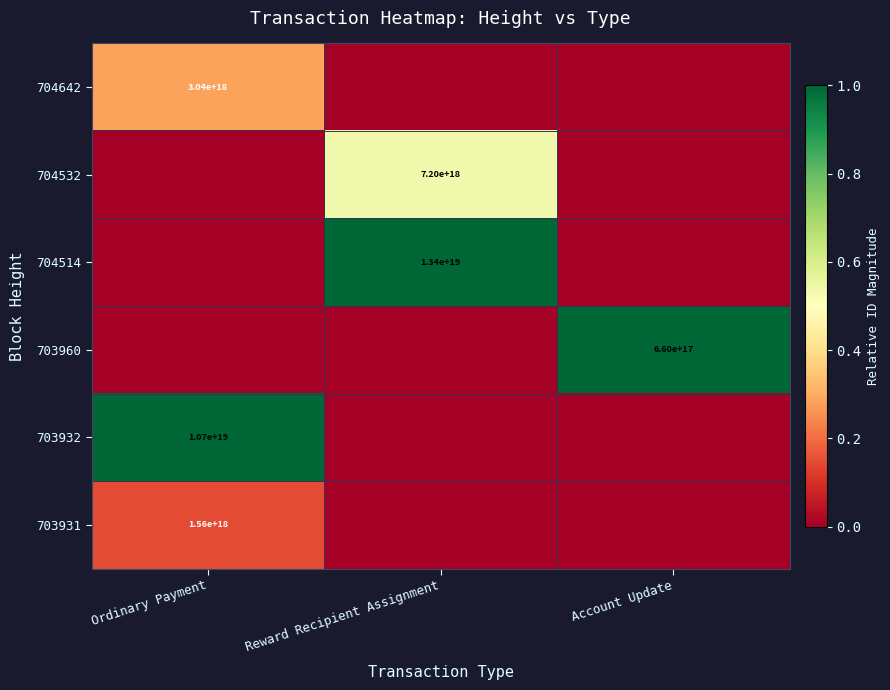

What is the spread (max minus min) of values at Reward Recipient Assignment?

1.0